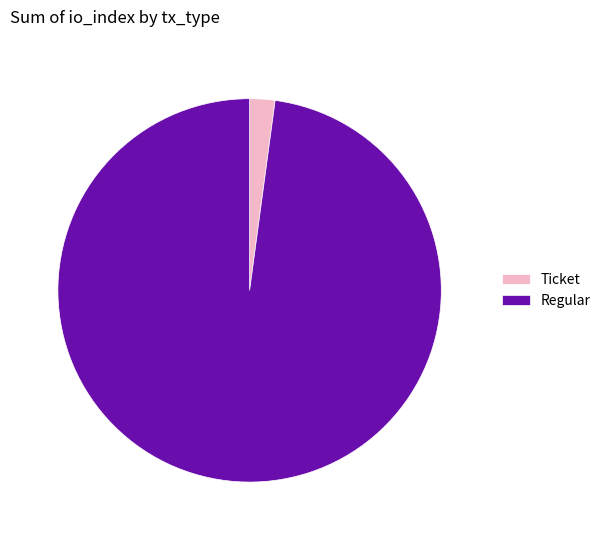

Is the sum of Regular and Ticket greater than half?

Yes